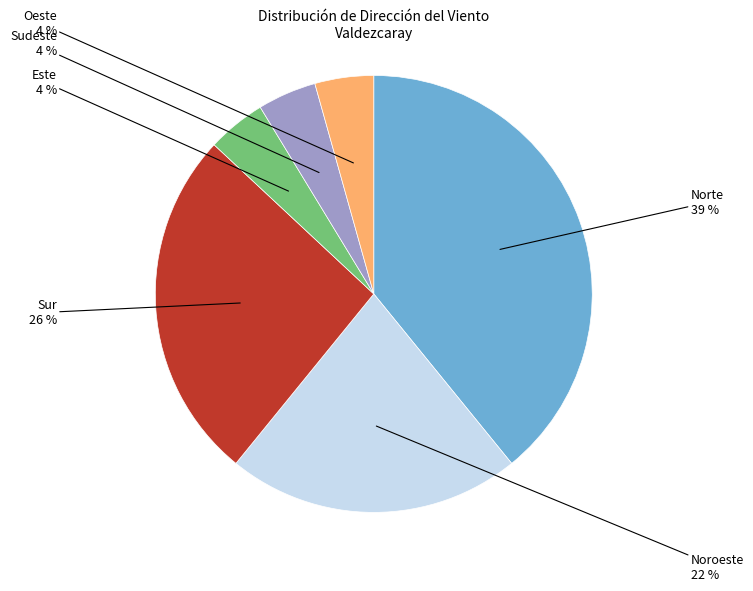

Is there any slice that represents more than half of the pie?

No